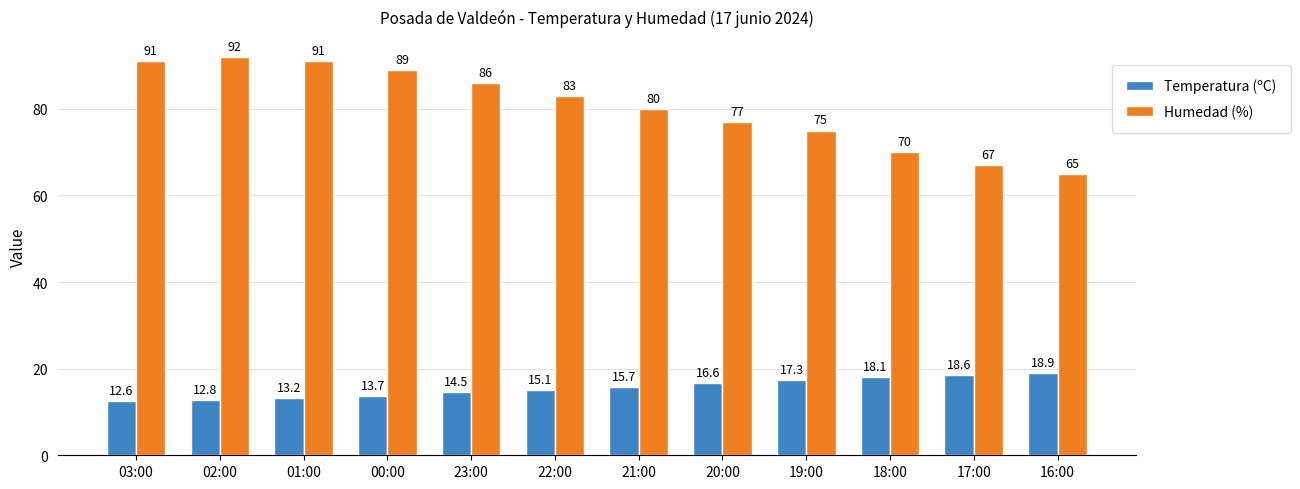

Rank the series by their maximum value, from highest to lowest.

Humedad (%), Temperatura (ºC)